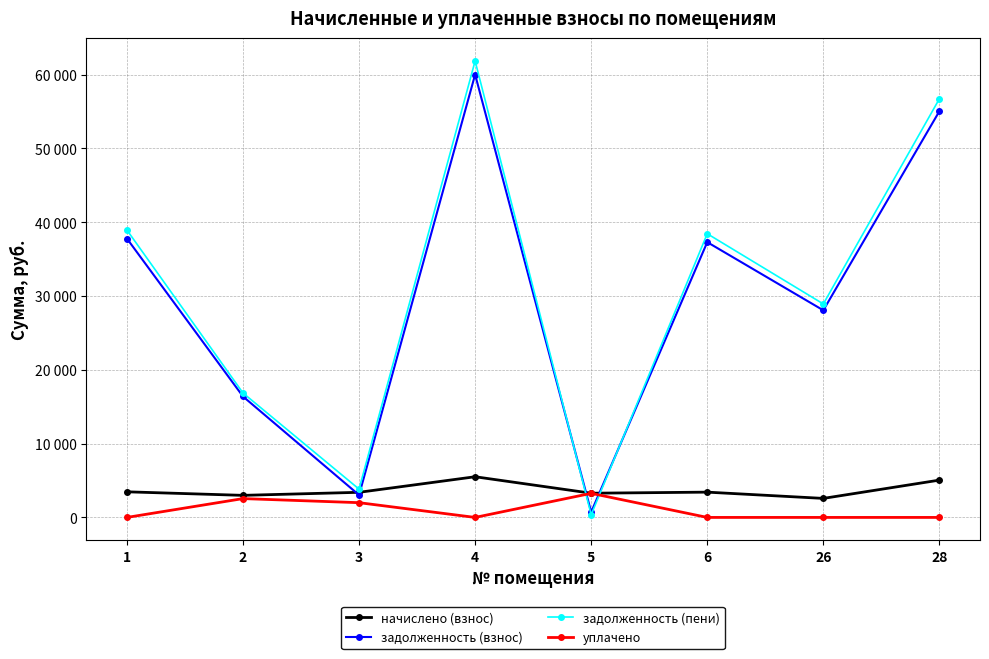

Does the chart have visible grid lines?

Yes